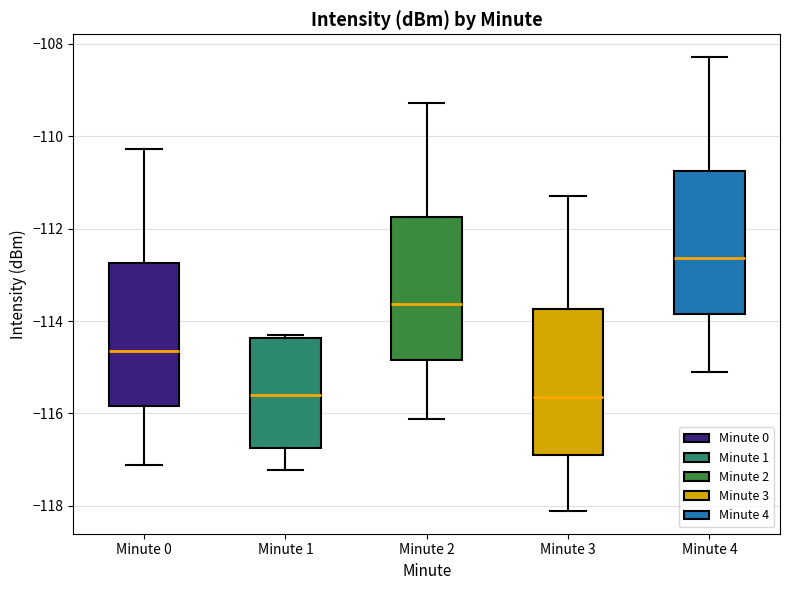

Which box has the highest median line?

Minute 4